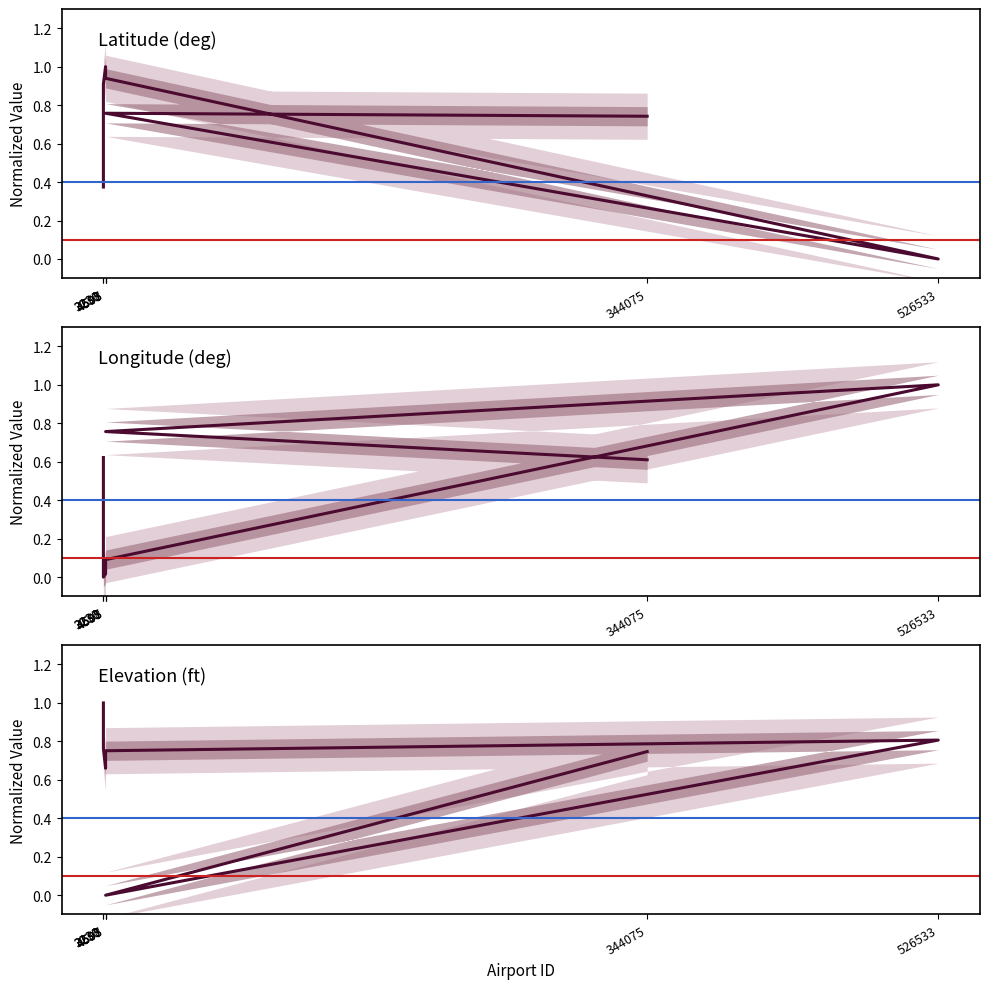

At which category is the sum across all series the highest?

344075